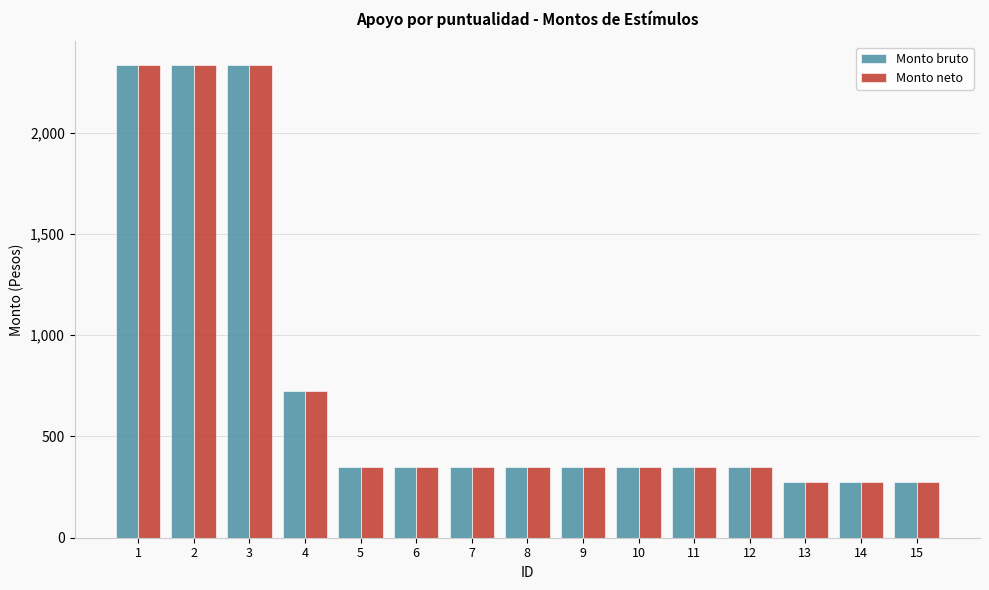

What is the difference between the maximum and minimum values in the Monto neto series?

2060.7